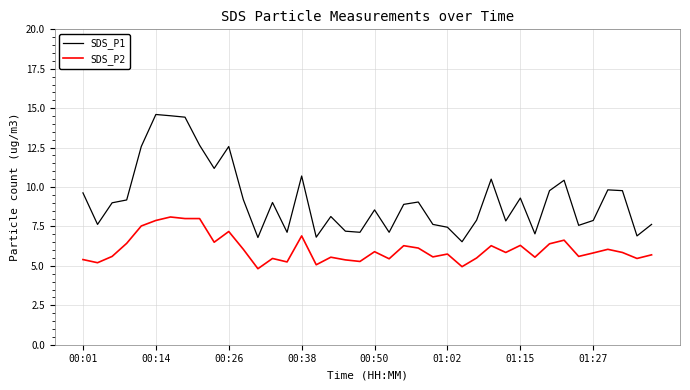

List the series in order of their overall mean, highest first.

SDS_P1, SDS_P2